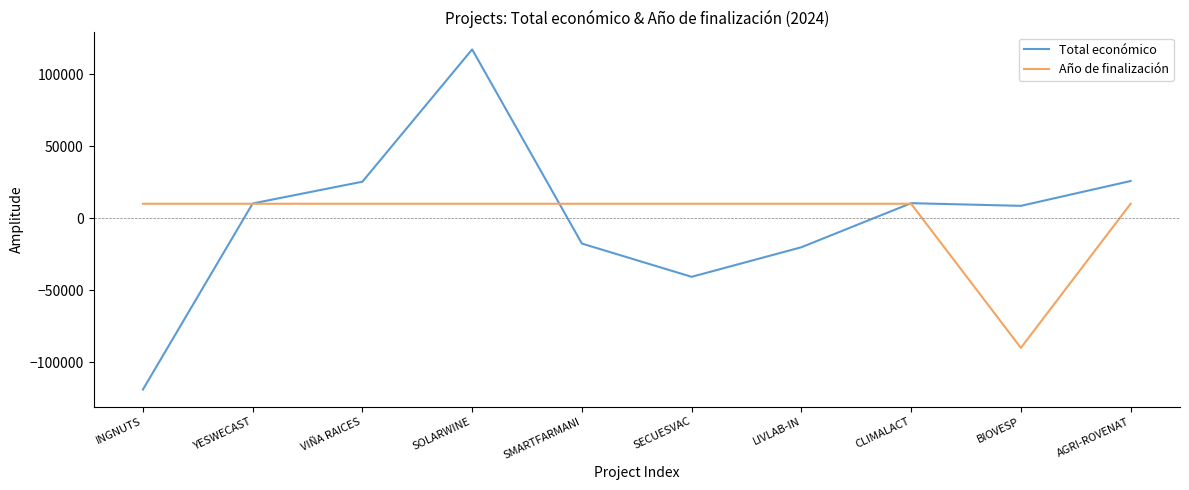

What is the maximum value for Total económico?

117111.5